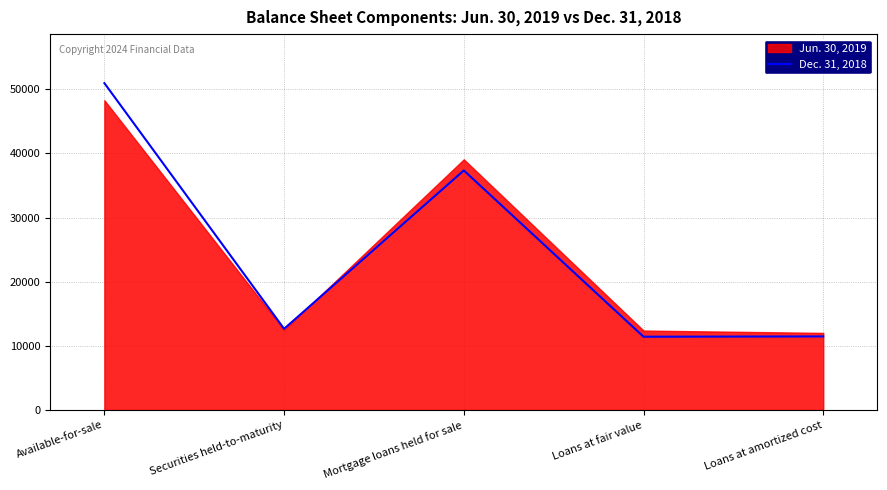

What is the sum of all values?

123822